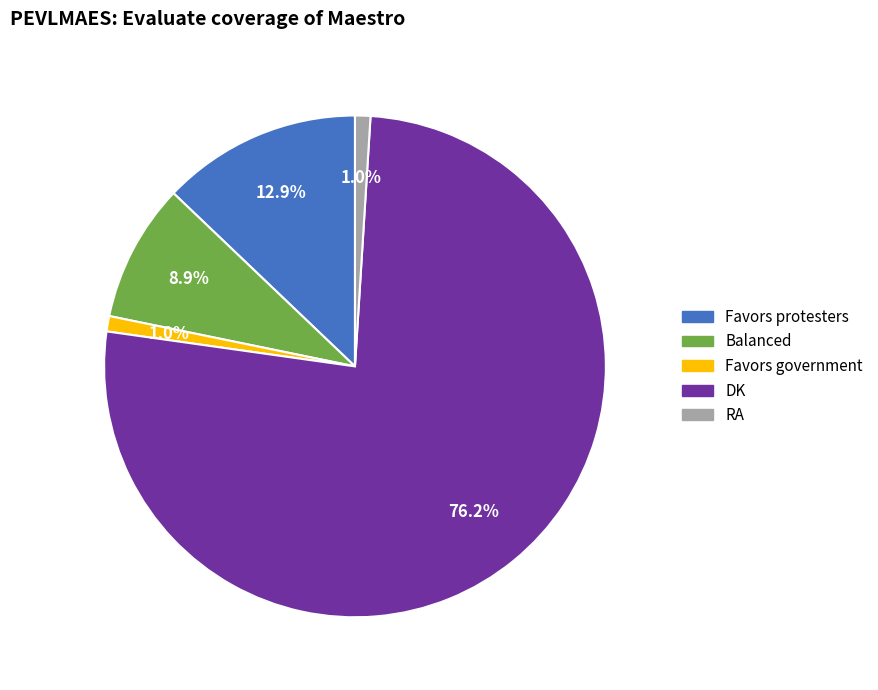

Between Favors government and Favors protesters, which is larger?

Favors protesters